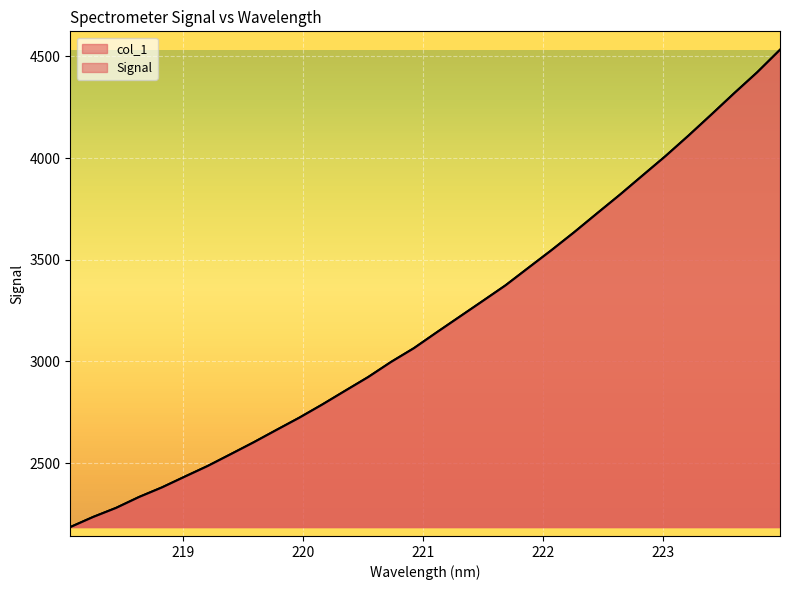

Does the chart display data point markers on the line(s)?

No